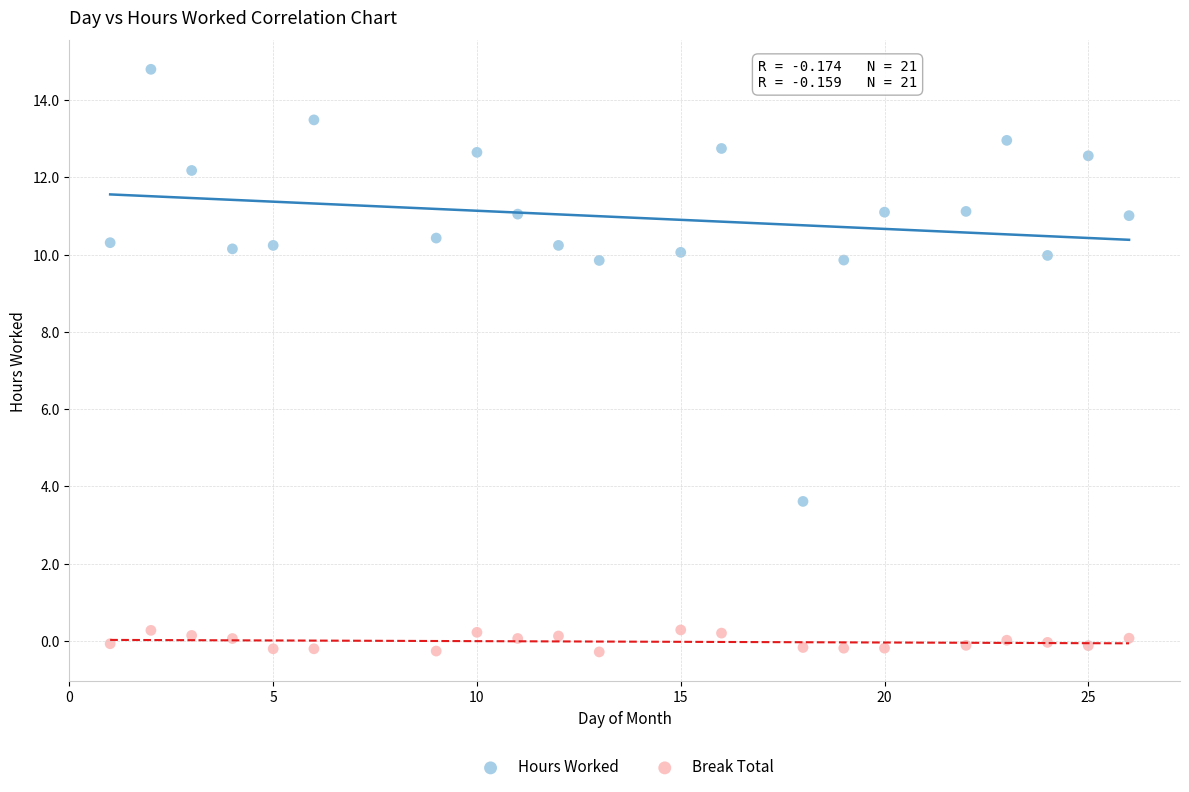

Which series has the largest Y range (max minus min)?

Hours Worked